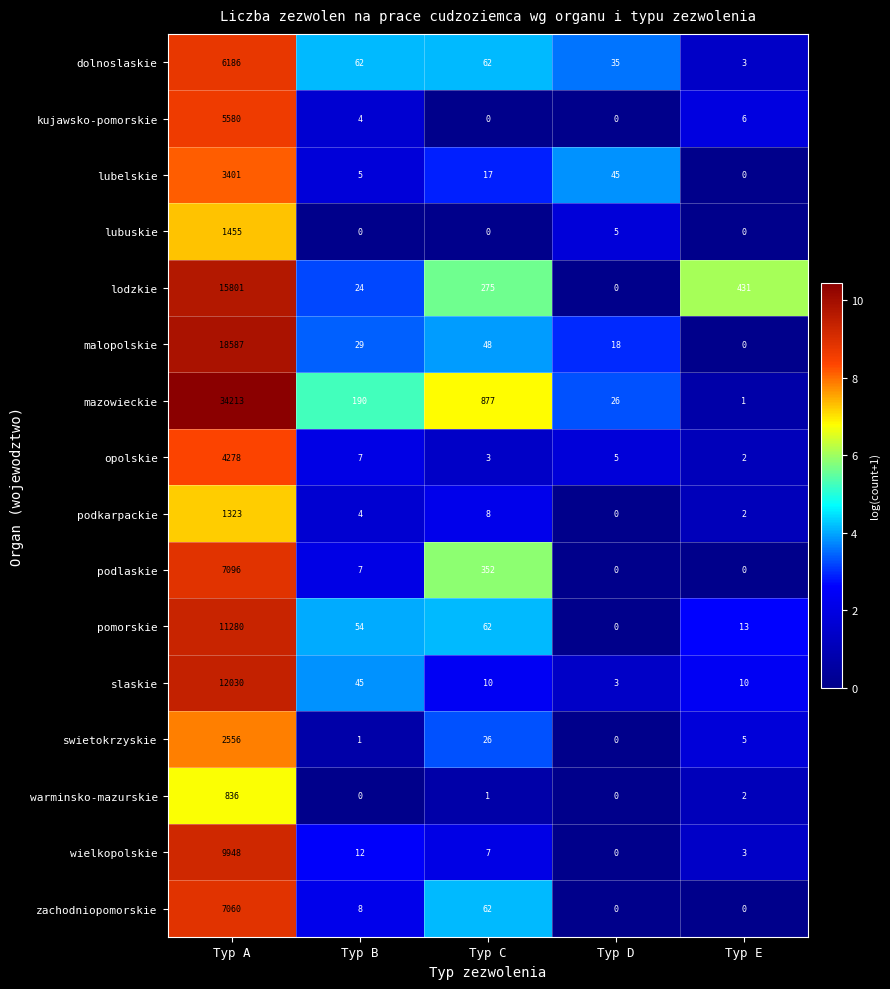

What is the sum of the podkarpackie values at Typ E and Typ A?

1325